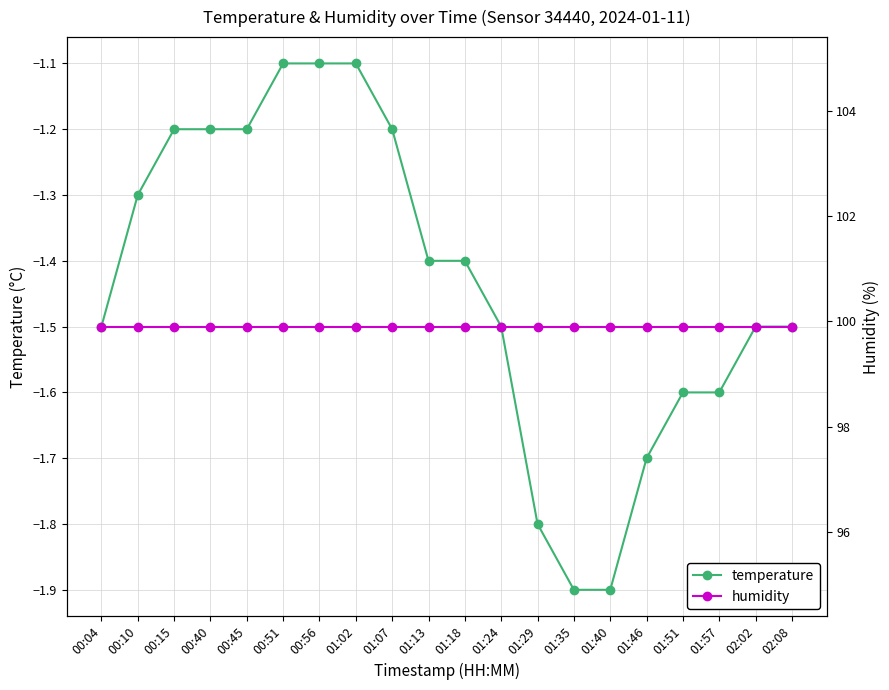

True or false: humidity and temperature intersect in this chart.

False